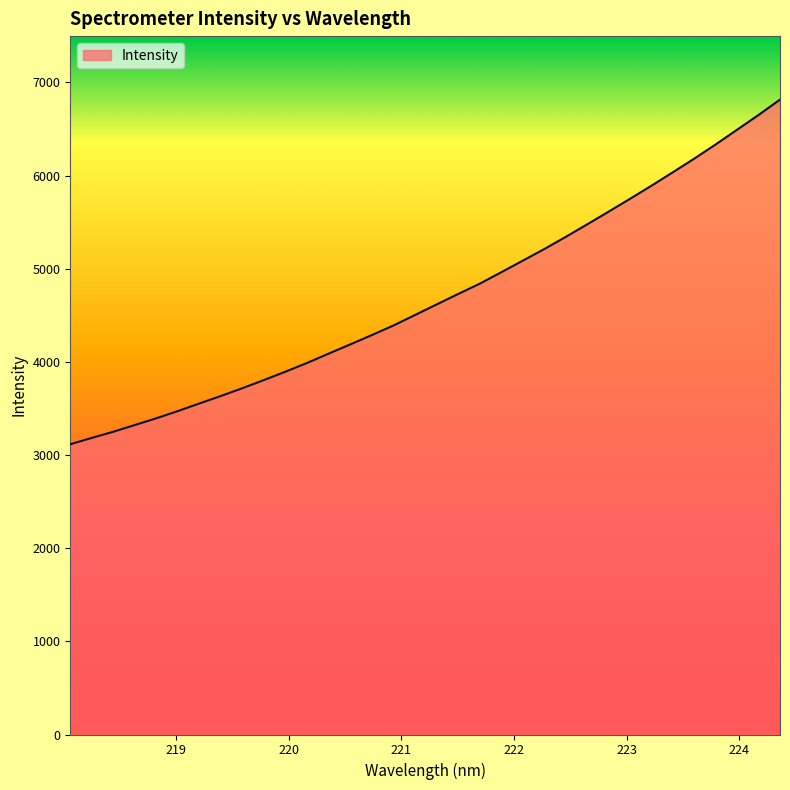

Does the chart have visible grid lines?

No